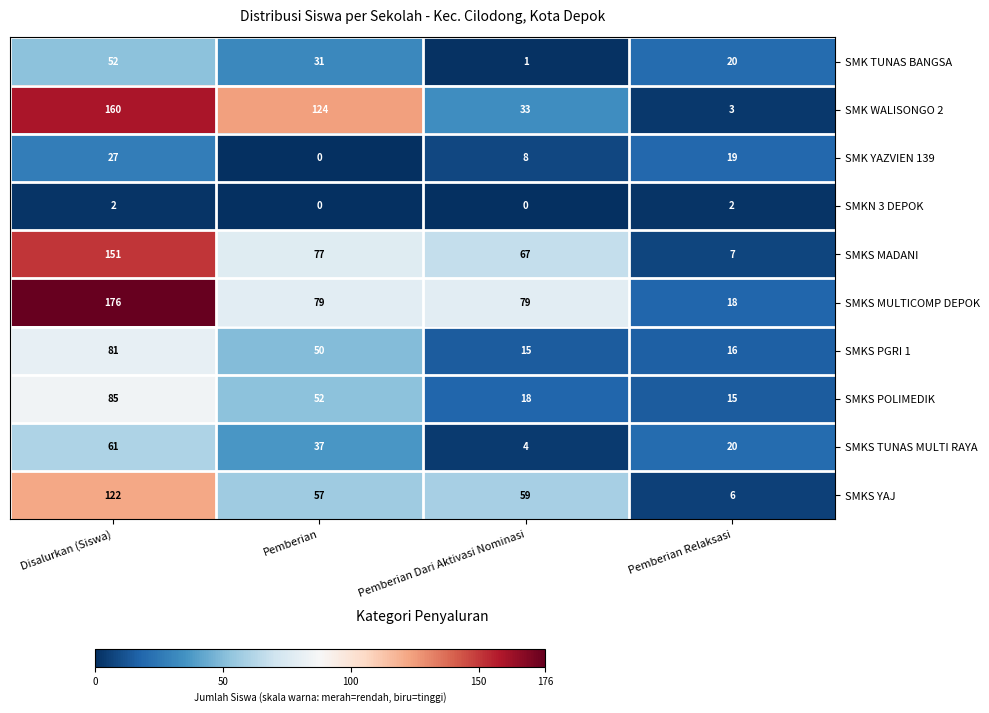

Which series has the largest range (max minus min)?

SMKS MULTICOMP DEPOK